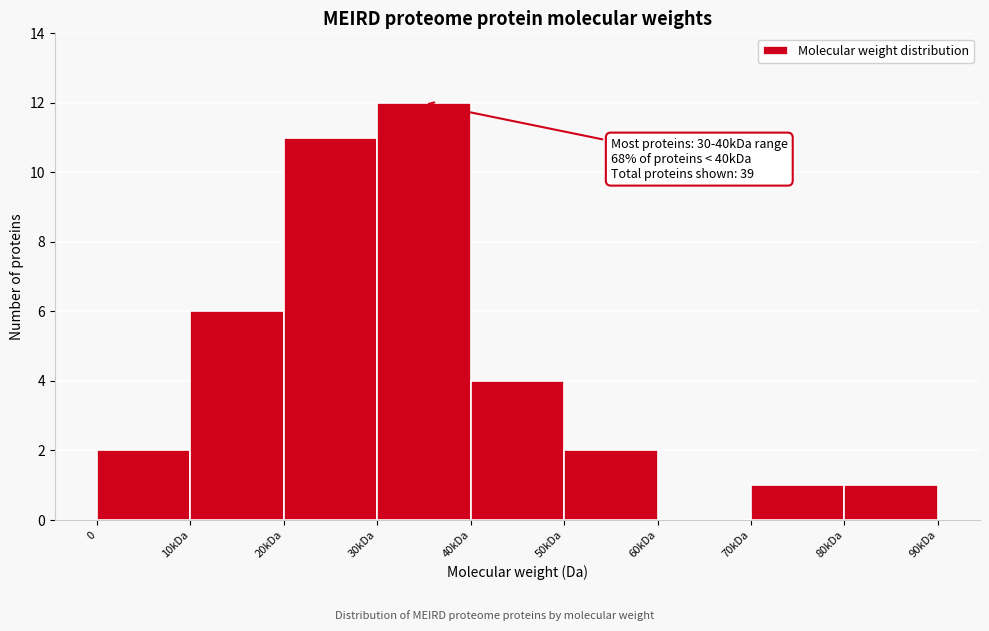

Reading left to right, transcribe all the data shown in this chart.

0=2	10kDa=6	20kDa=11	30kDa=12	40kDa=4	50kDa=2	60kDa=0	70kDa=1	80kDa=1